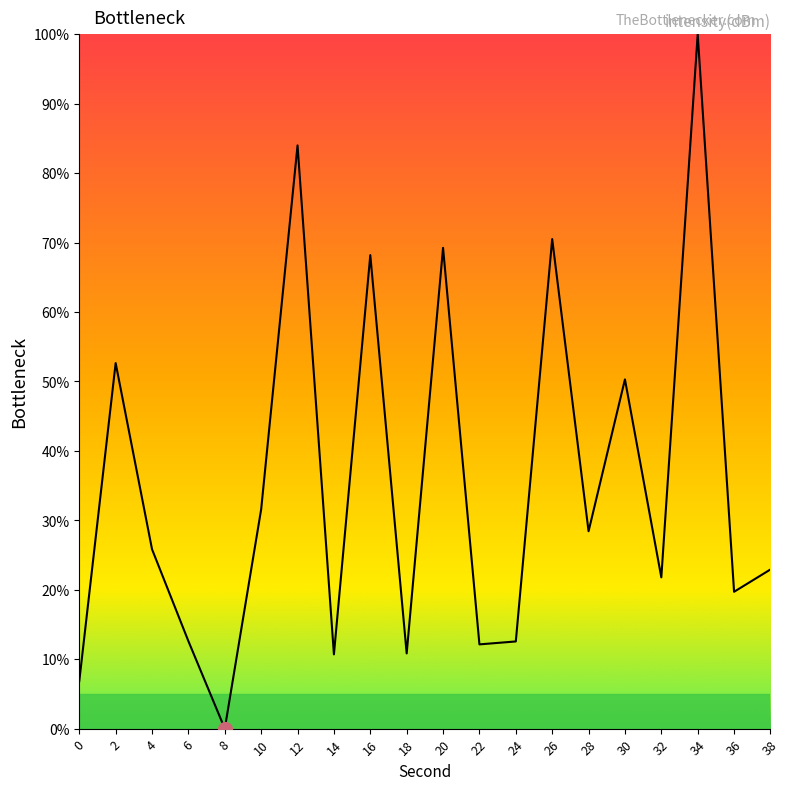

Is this an area chart (filled region under the line)?

No